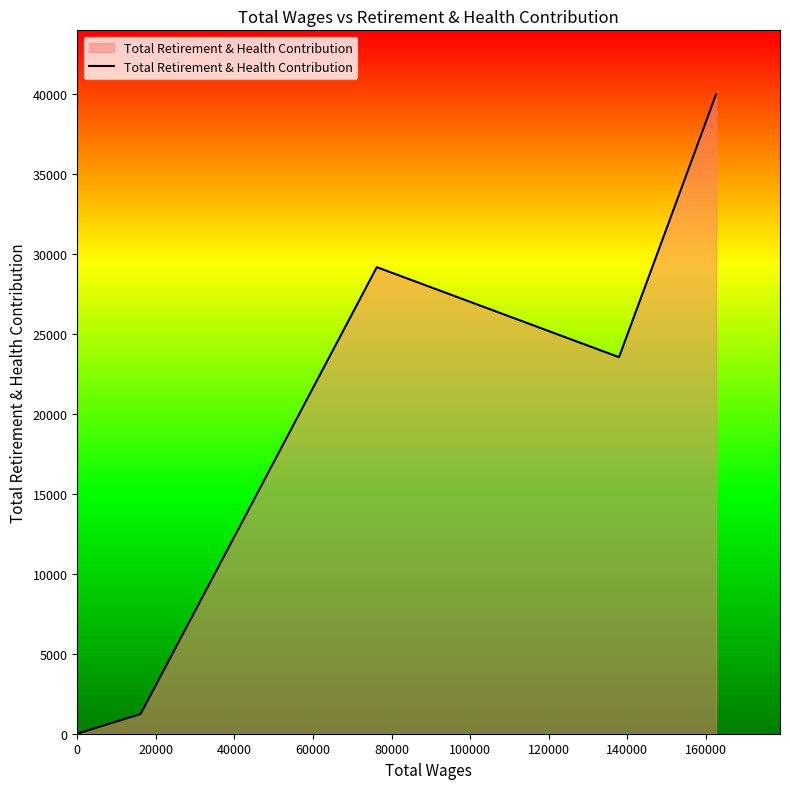

True or false: the data has more than 2 interior local peaks.

False